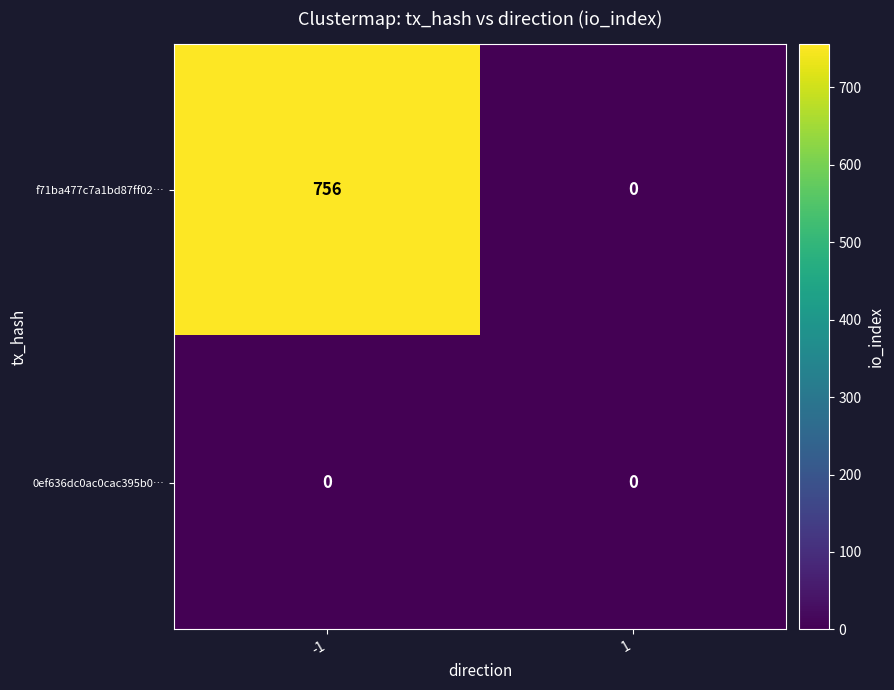

What is the highest value of the f71ba477c7a1bd87ff02… series?

756